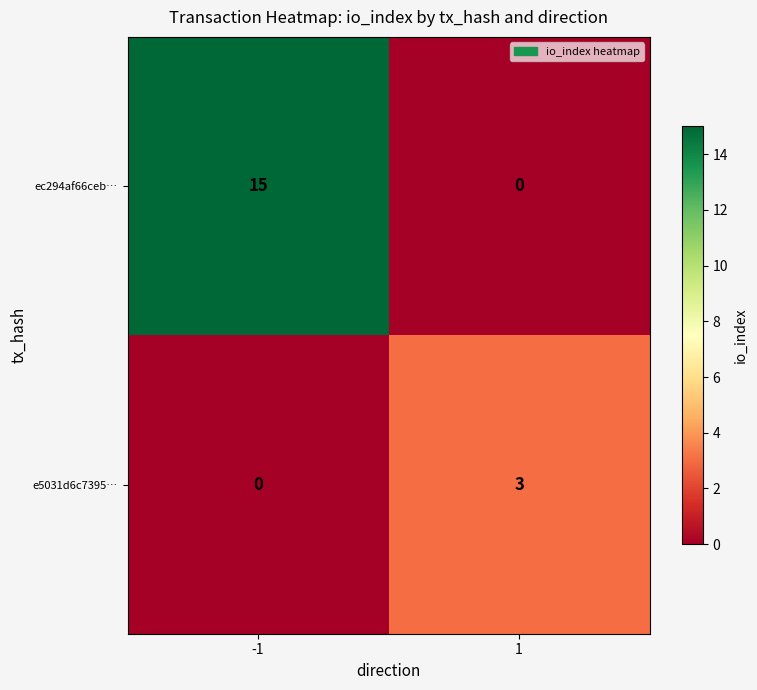

Which series changed the most between -1 and 1?

ec294af66ceb…